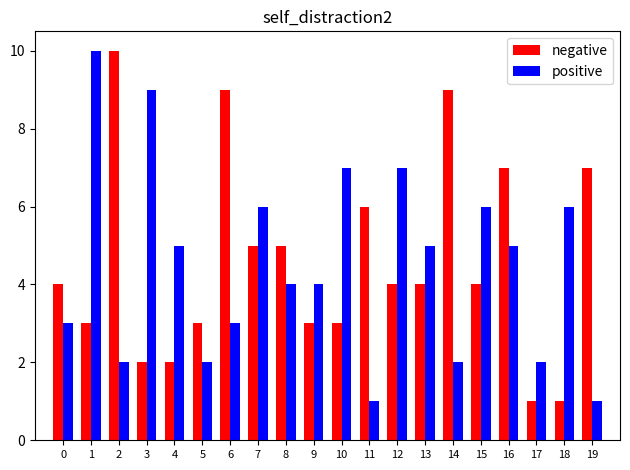

Rank the series by their average value, from lowest to highest.

positive, negative